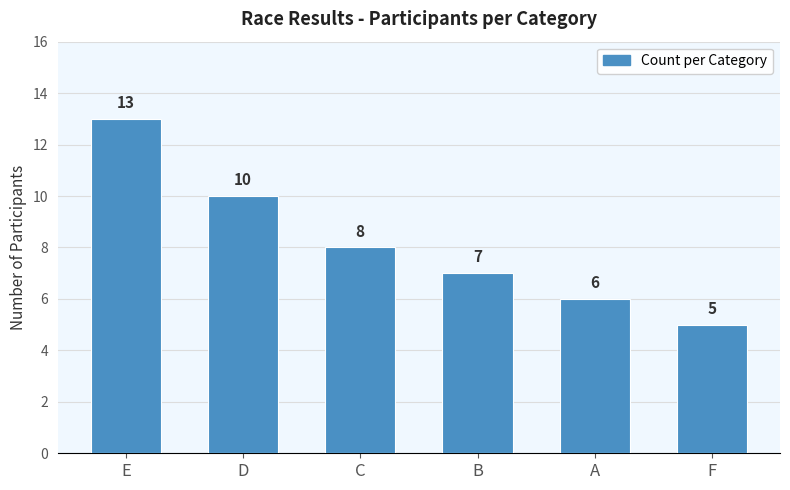

At which label does the data first exceed 8?

E